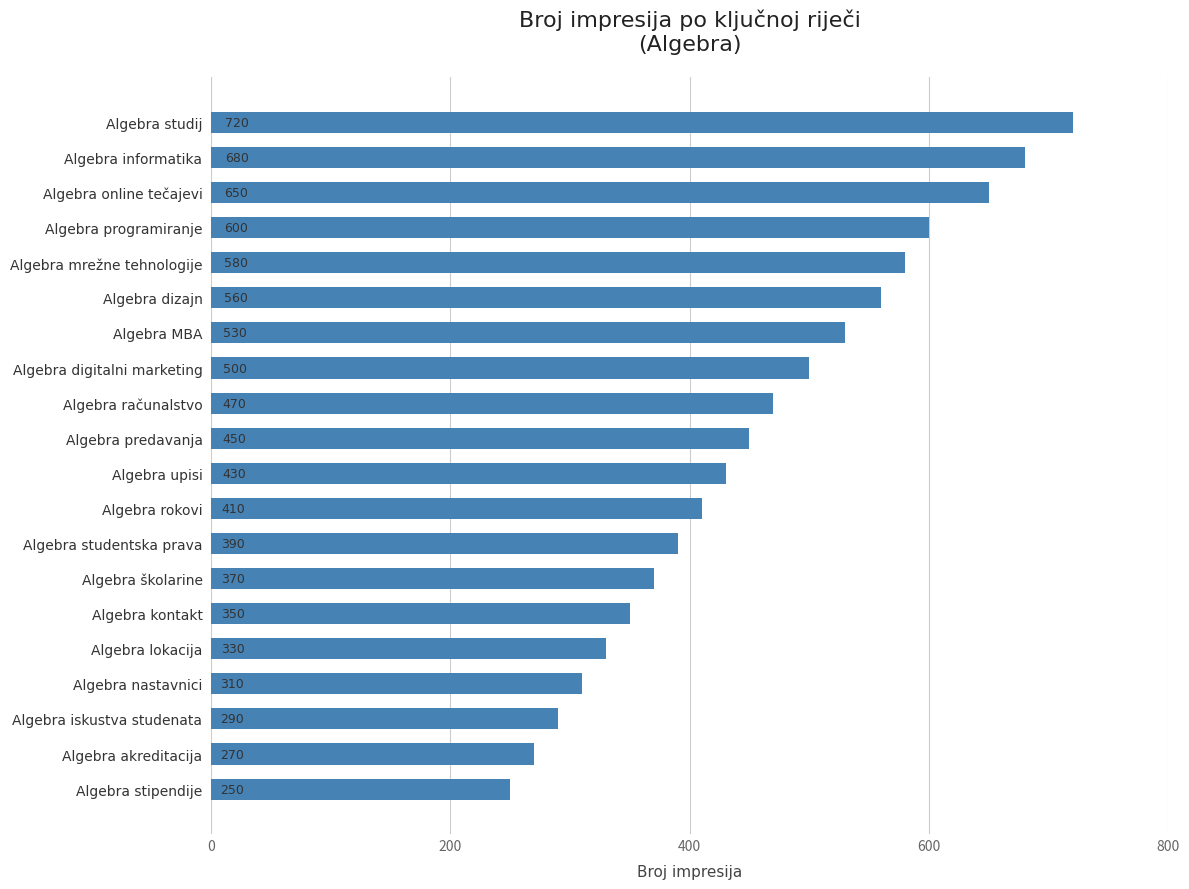

What is the label of the 17th bar from the top?

Algebra nastavnici